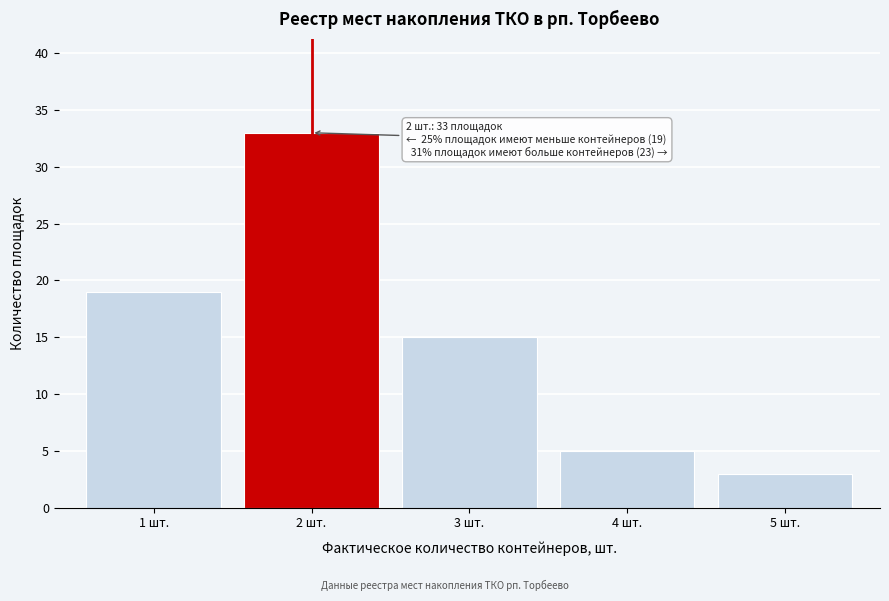

Reading right to left, transcribe all the data shown in this chart.

5 шт.=3	4 шт.=5	3 шт.=15	2 шт.=33	1 шт.=19